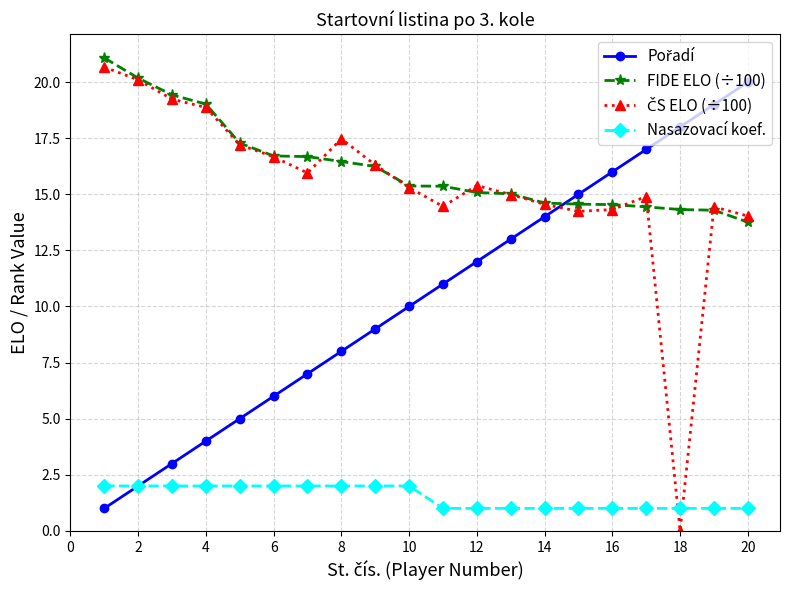

Count the number of categories in the chart.

20